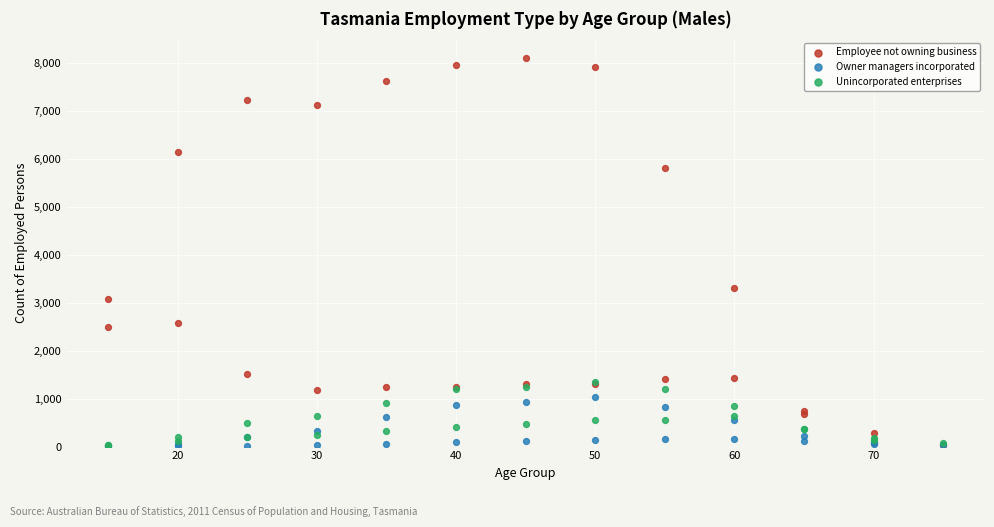

Which series has the largest Y range (max minus min)?

Employee not owning business